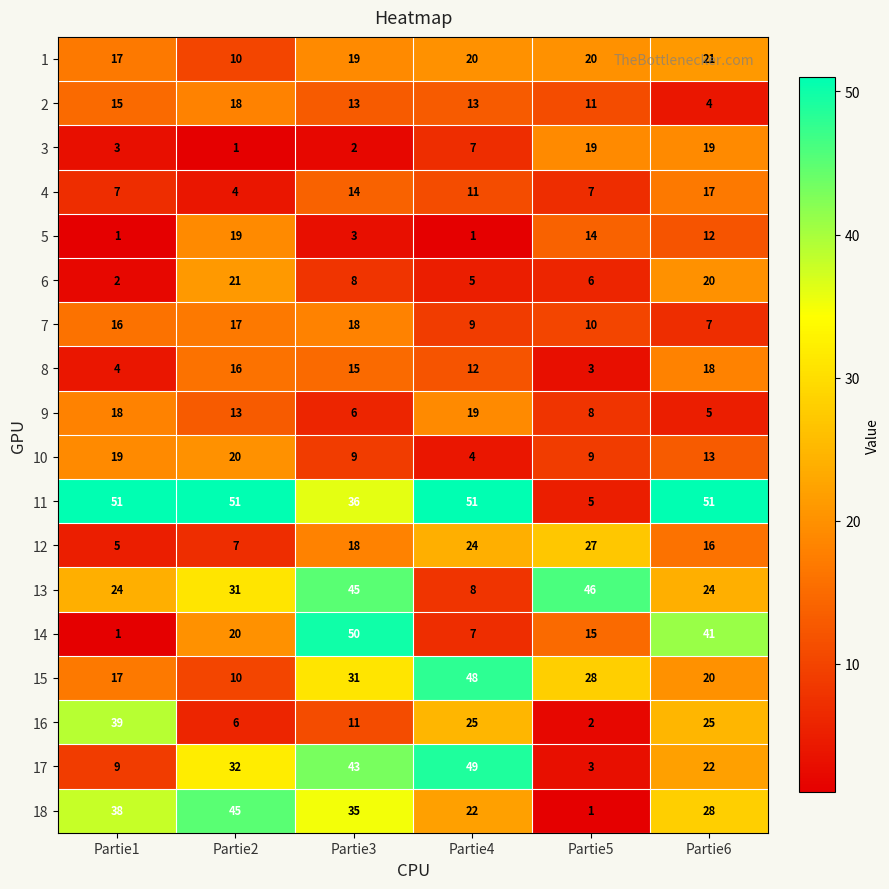

Count the number of categories in the chart.

6